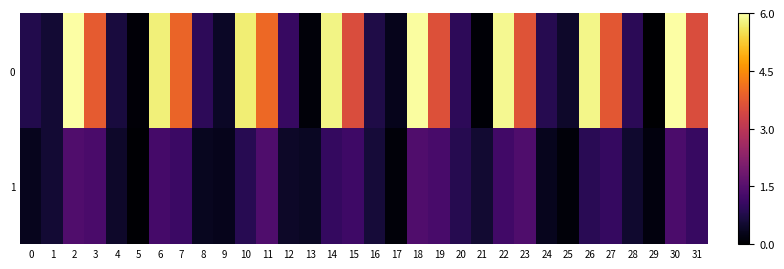

Between 31 and 26, which is larger?

26